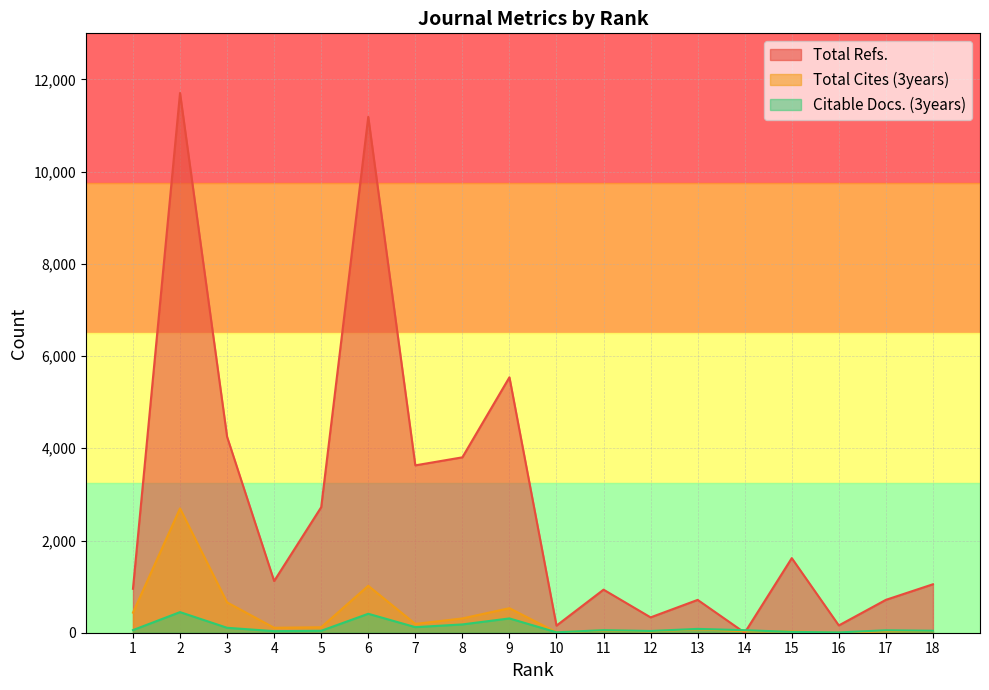

Which has a higher value, 3 or 18?

3